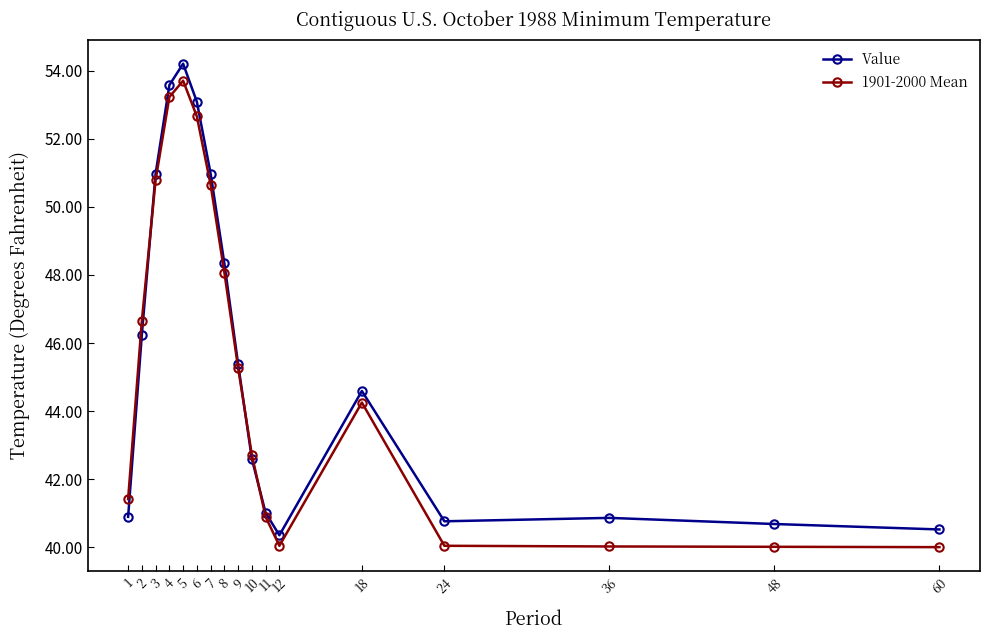

Which category has the highest value in the 1901-2000 Mean series?

5